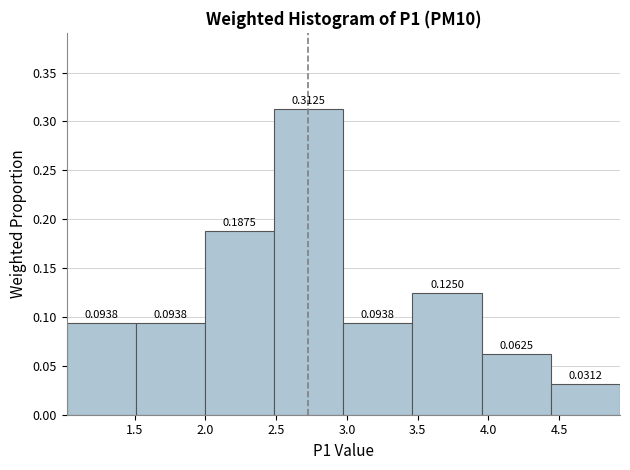

Over which range of the x-axis is the bar tallest?

2.50 to 3.00